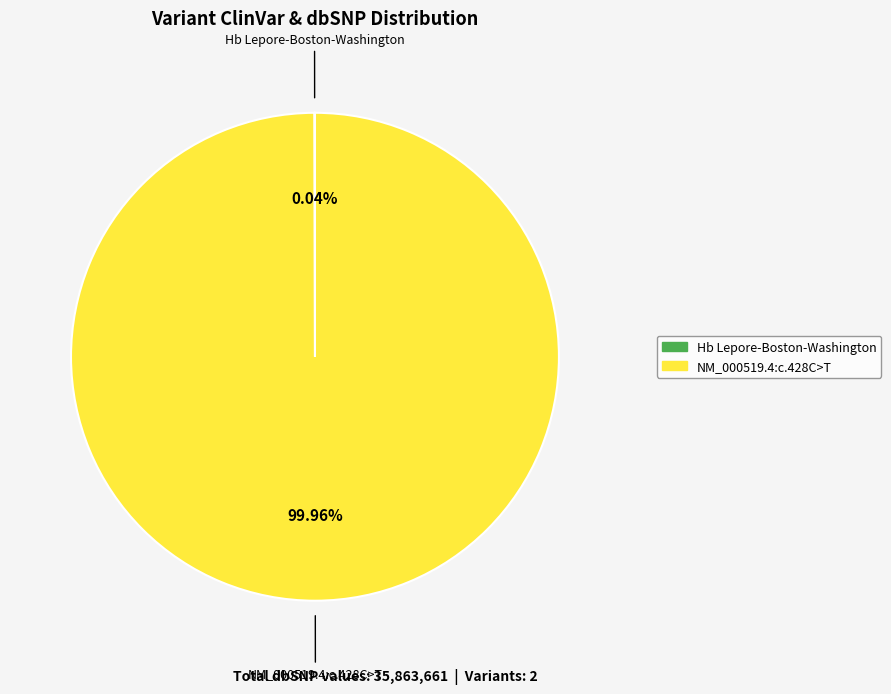

Does any single category account for the majority?

Yes